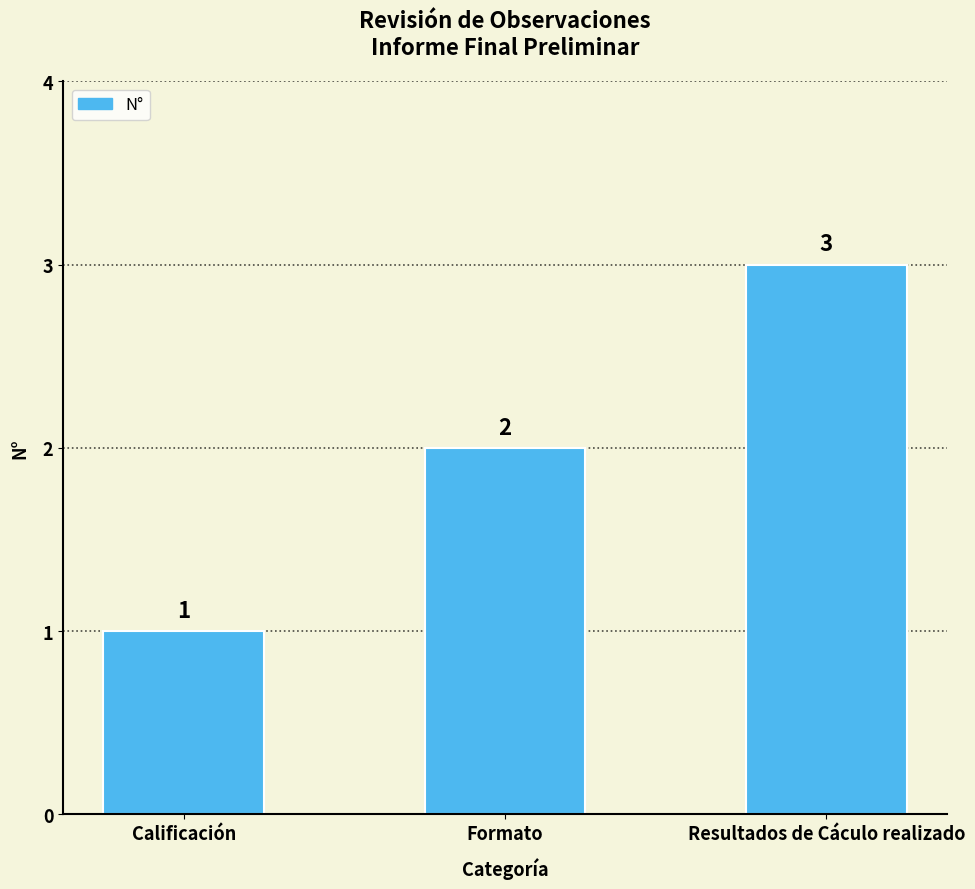

Approximately how many times larger is the value at Formato compared to Resultados de Cáculo realizado?

0.7